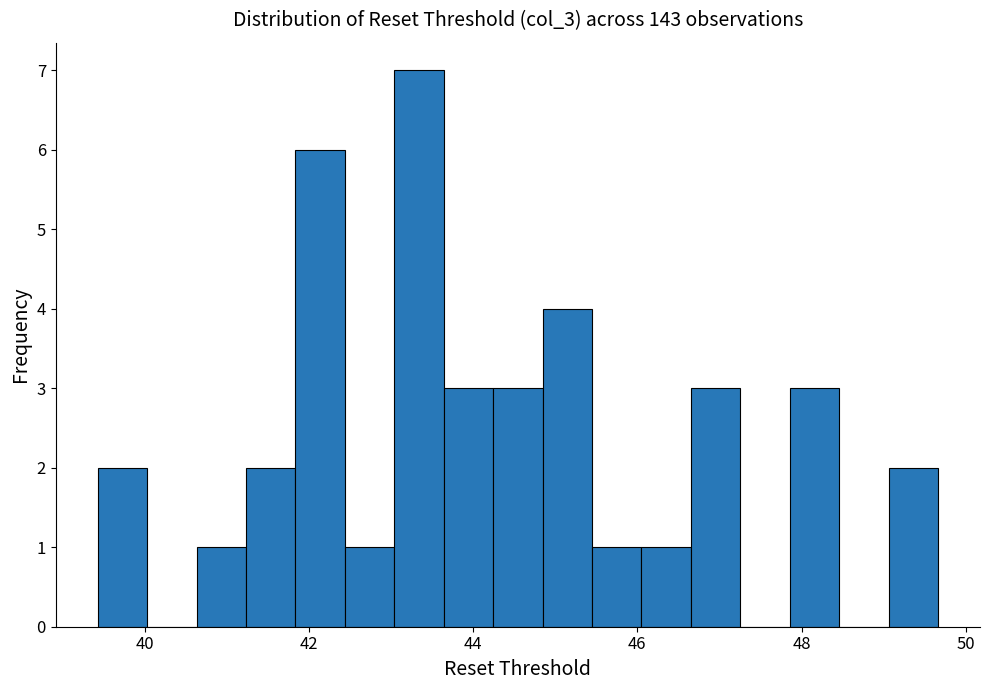

Around what value on the x-axis is the tallest bar? Give the approximate position of its centre, as read against the axis.

43.4